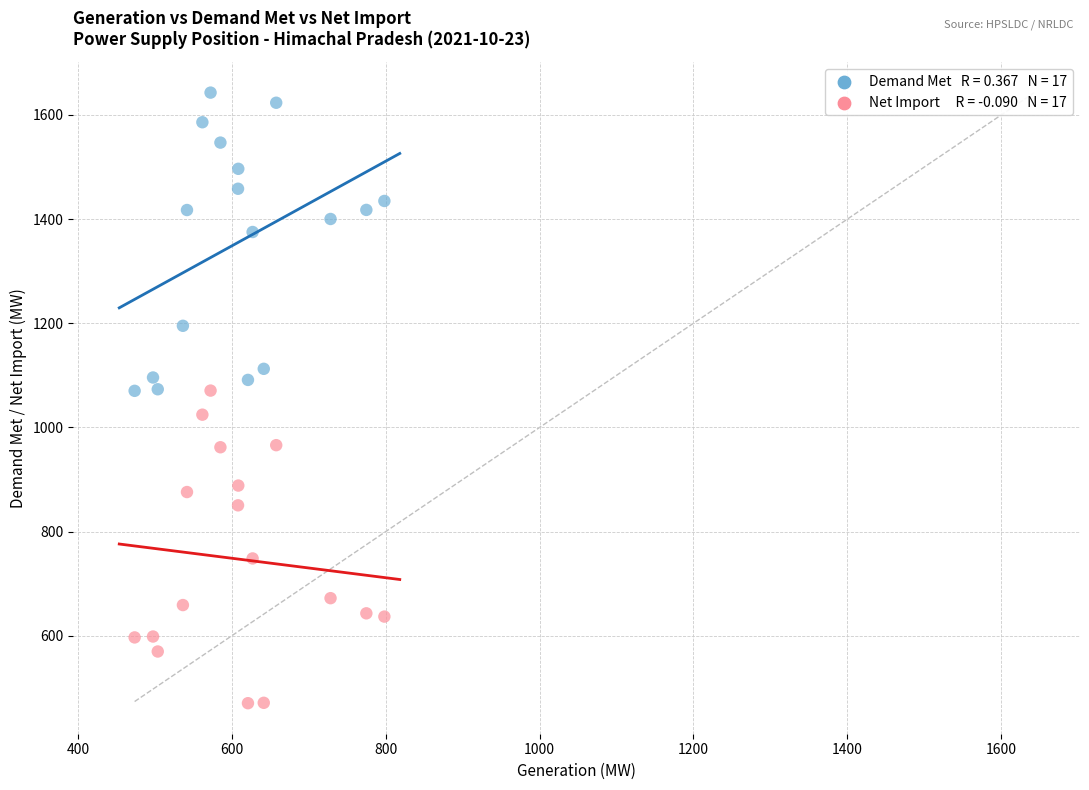

Across all data points, what is the range of X values (max minus min)?

324.6